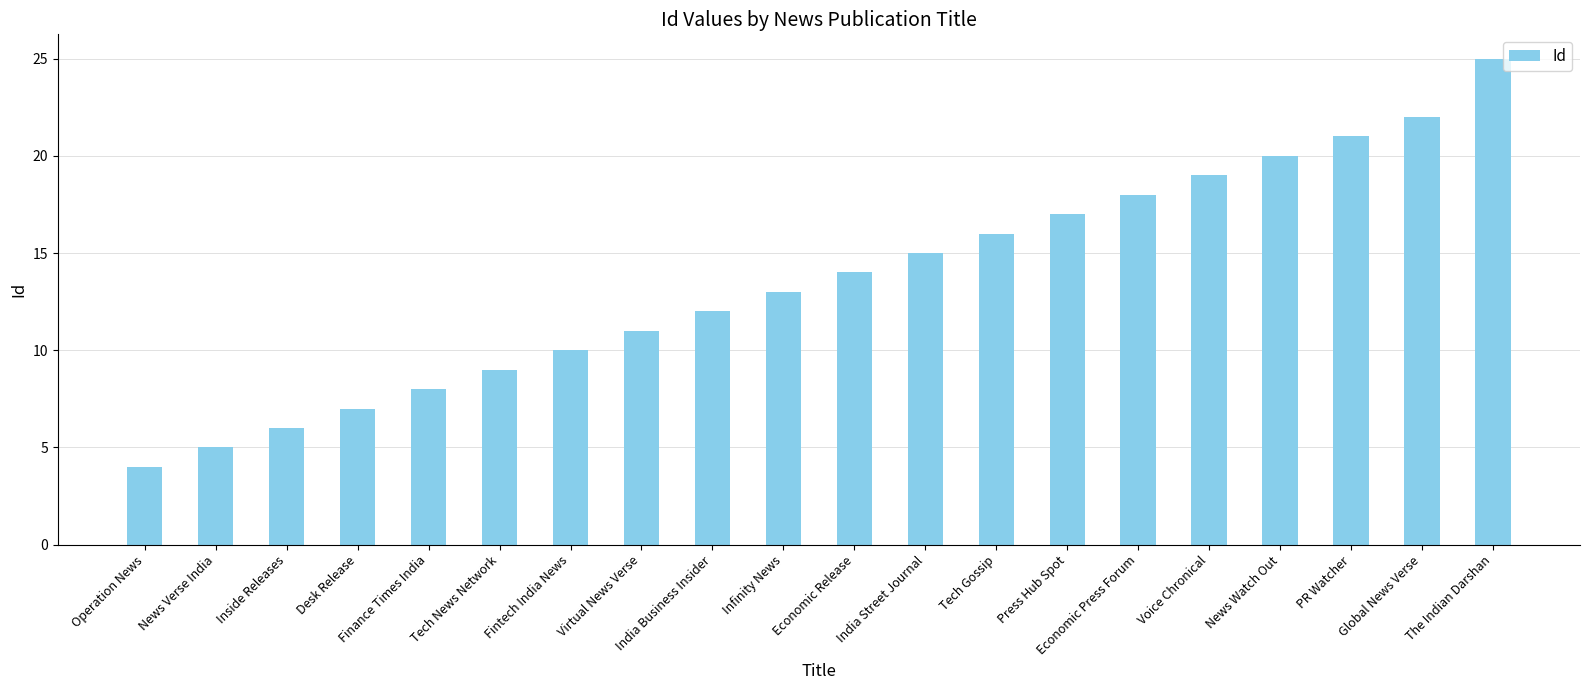

What is the label of the 4th bar from the right?

News Watch Out